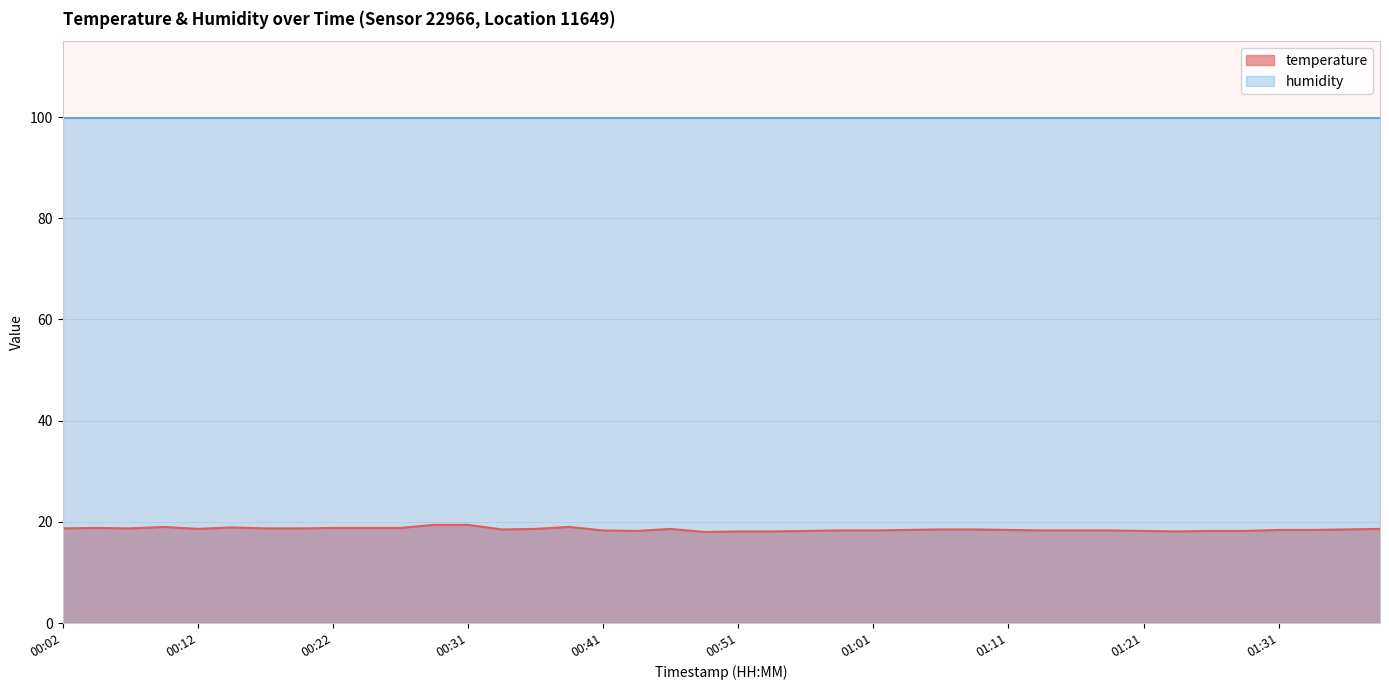

Between 01:36 and 00:19, which is larger?

00:19